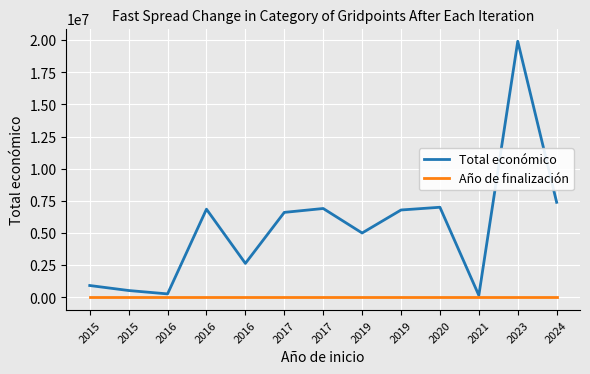

What are all the series names shown in the legend?

Total económico, Año de finalización